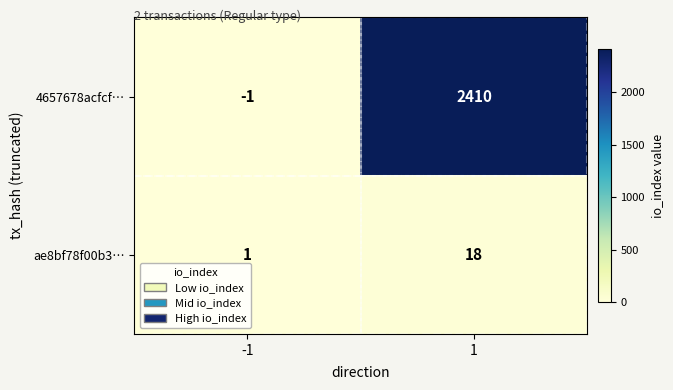

Between -1 and 1, which series saw the biggest shift?

4657678acfcf…